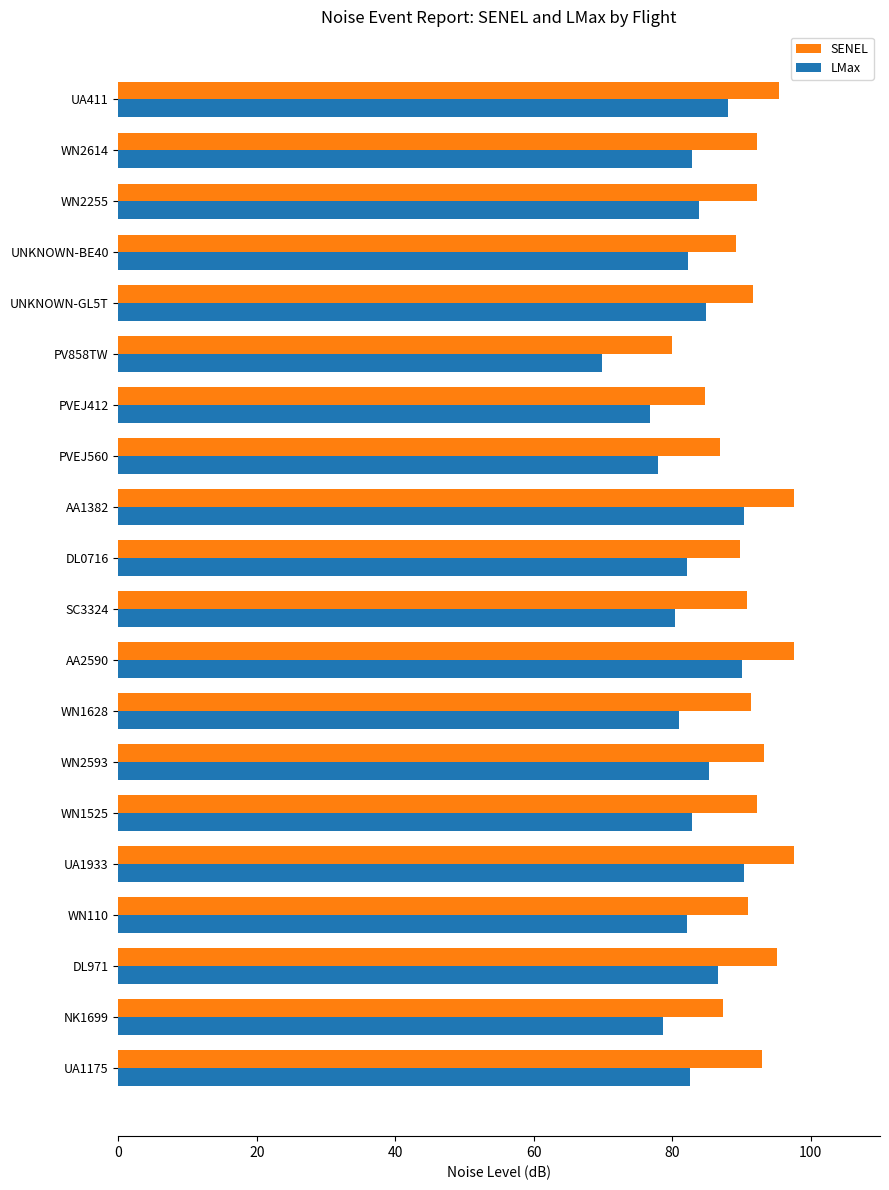

What is the average value of the LMax series?

82.9